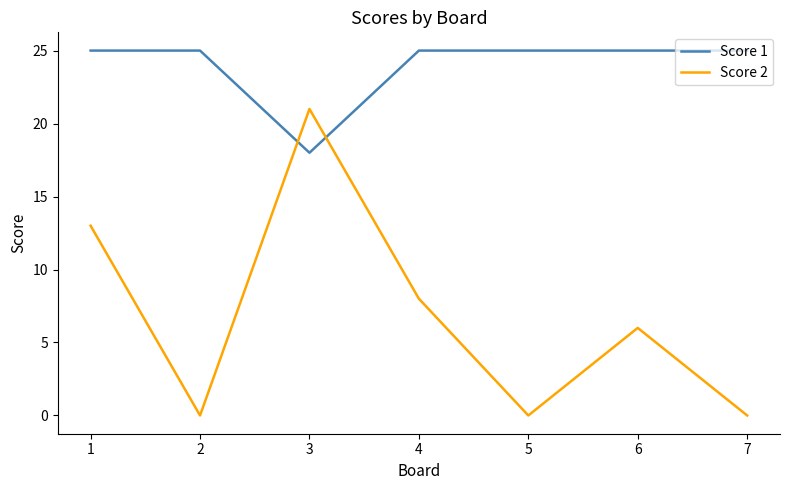

At which category does Score 2 reach its first local peak?

3